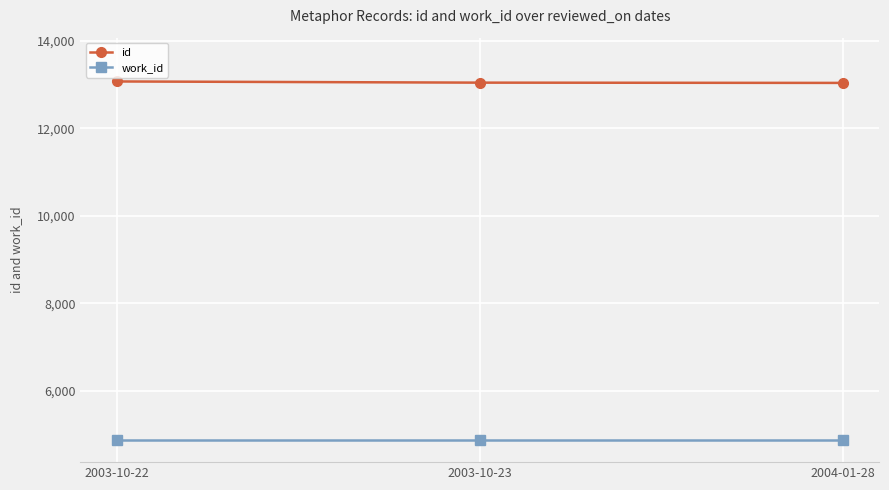

What is the difference between the highest and lowest values at 2003-10-23?

8166